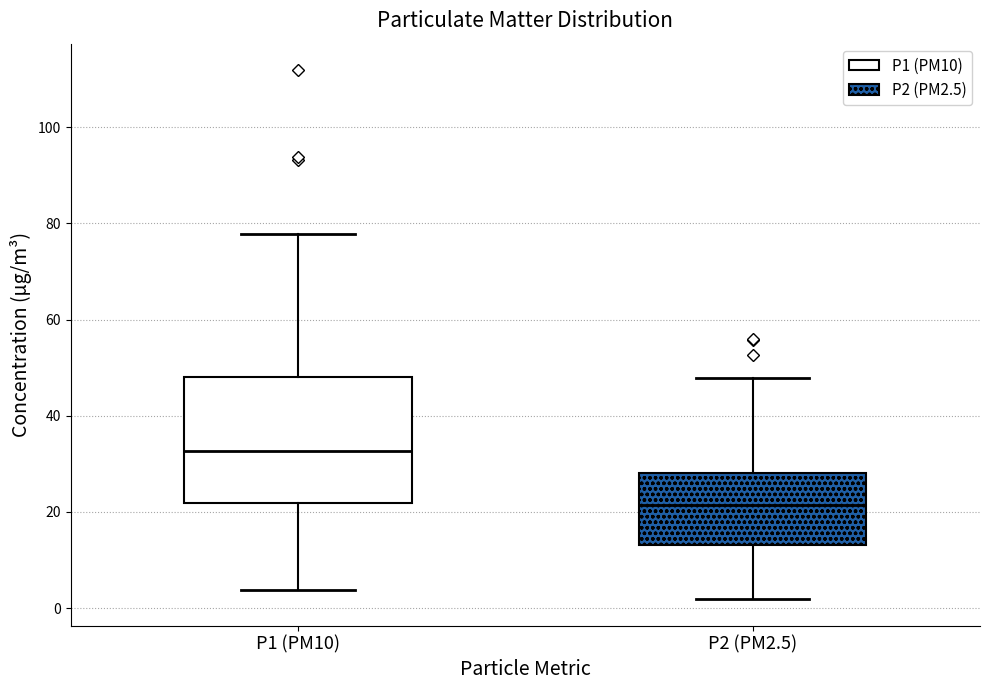

Reading left to right, read every box against the y-axis: the position of its median line, the range the box covers, and the ends of its whiskers. The values are not printed on the chart, so give them approximately, as read against the axis.

P1 (PM10): median 32, box 22 to 48, whiskers 4 to 78
P2 (PM2.5): median 22, box 14 to 28, whiskers 2 to 48